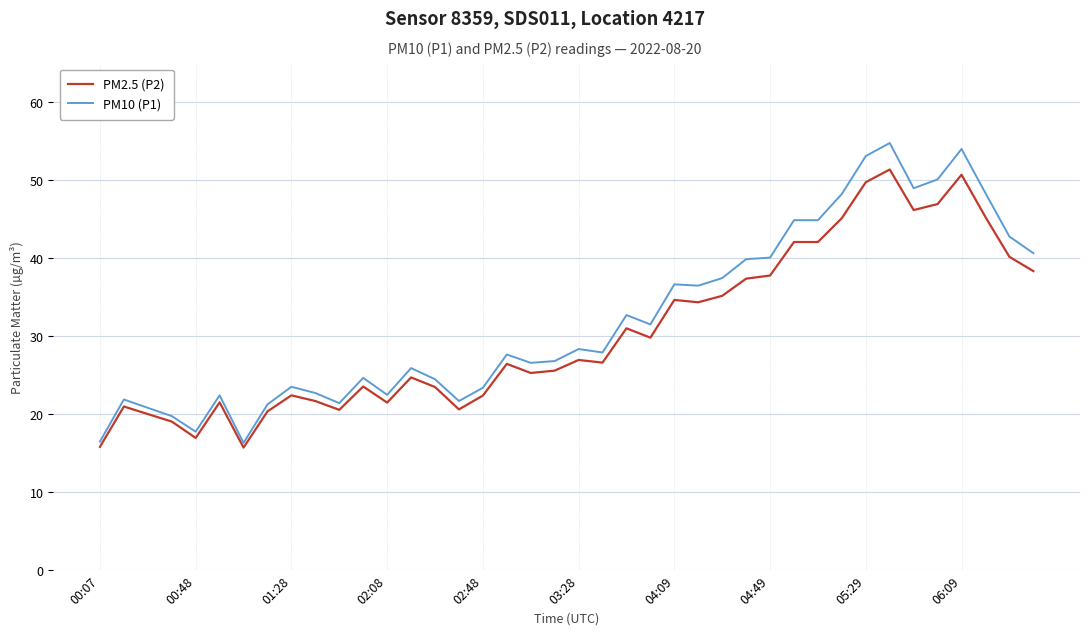

Which series has the widest spread of values?

PM10 (P1)